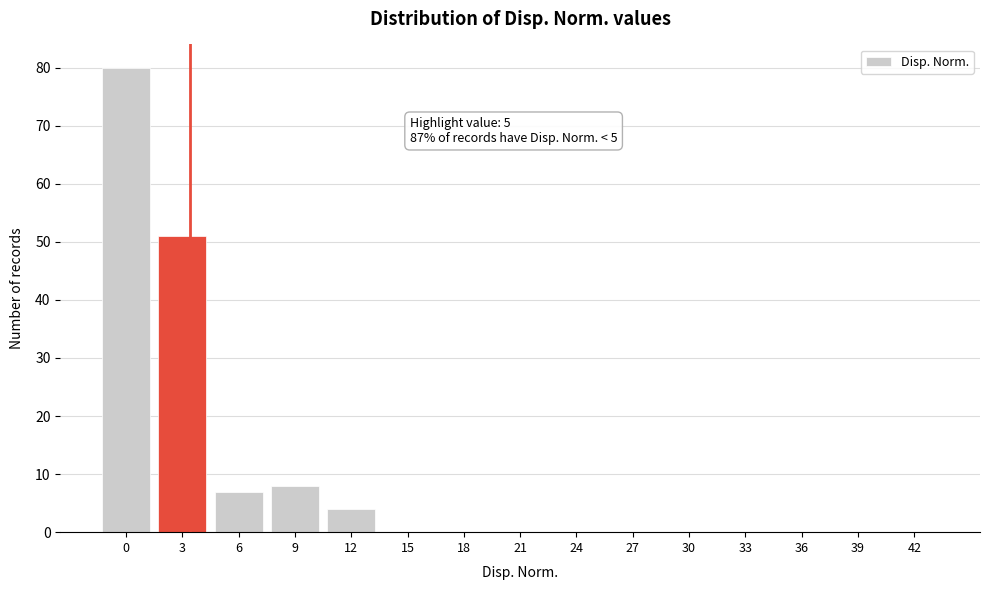

Reading left to right, what are all the values shown in this chart?

0=80	3=51	6=7	9=8	12=4	15=0	18=0	21=0	24=0	27=0	30=0	33=0	36=0	39=0	42=0